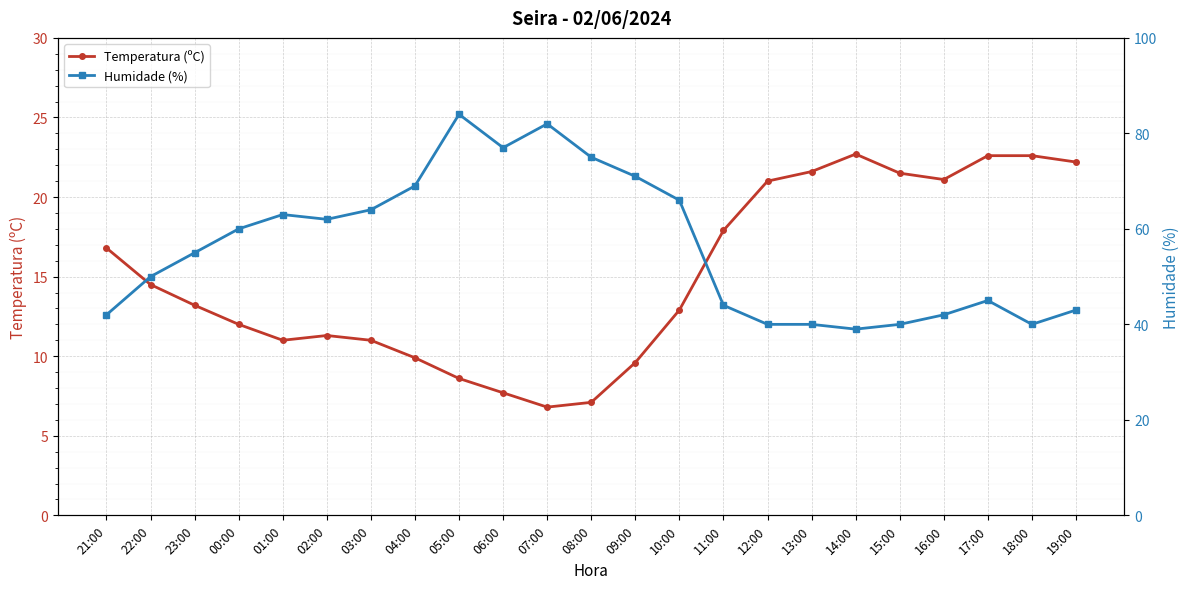

What is the total value across all series at 03:00?

75.0